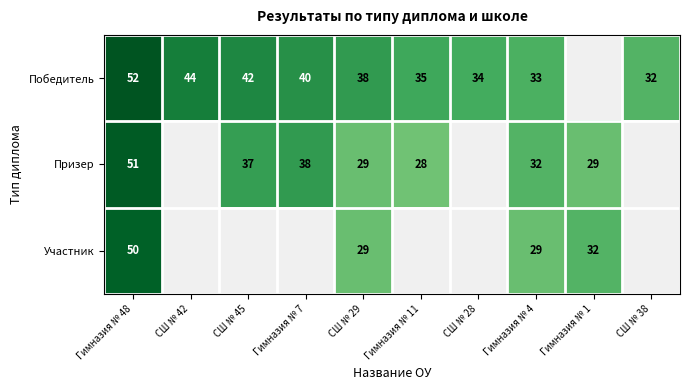

The value of Призер at Гимназия № 4 is 32. True or false?

True